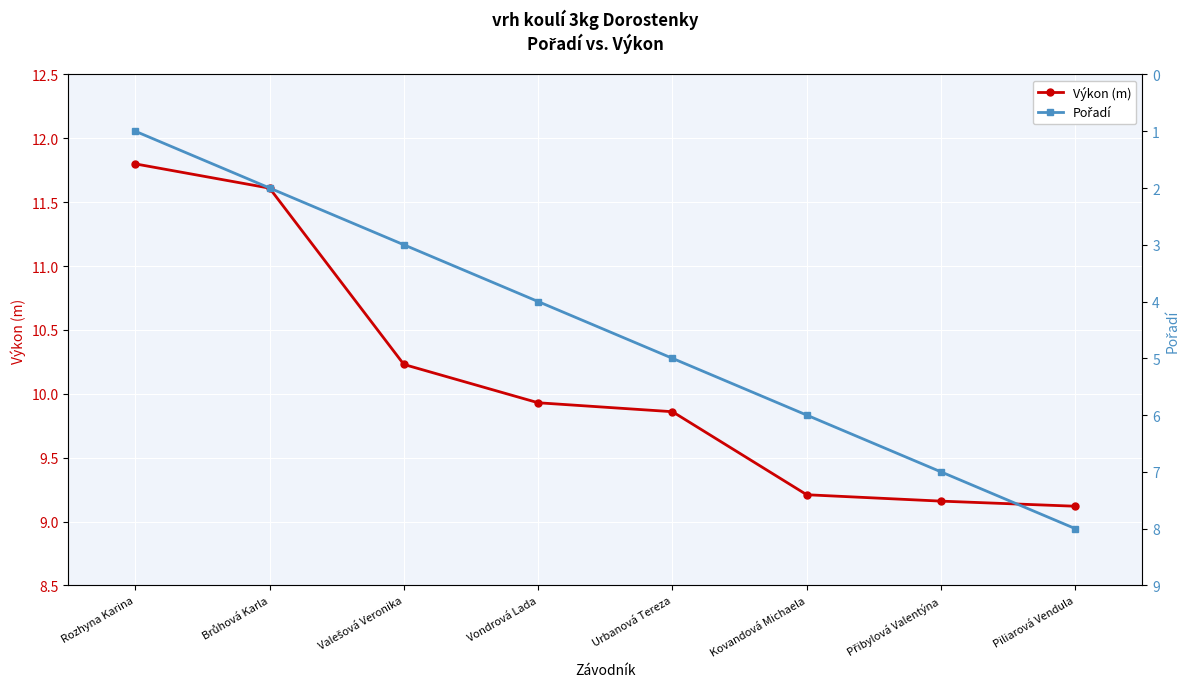

At which label is Výkon (m) closest to 10?

Vondrová Lada